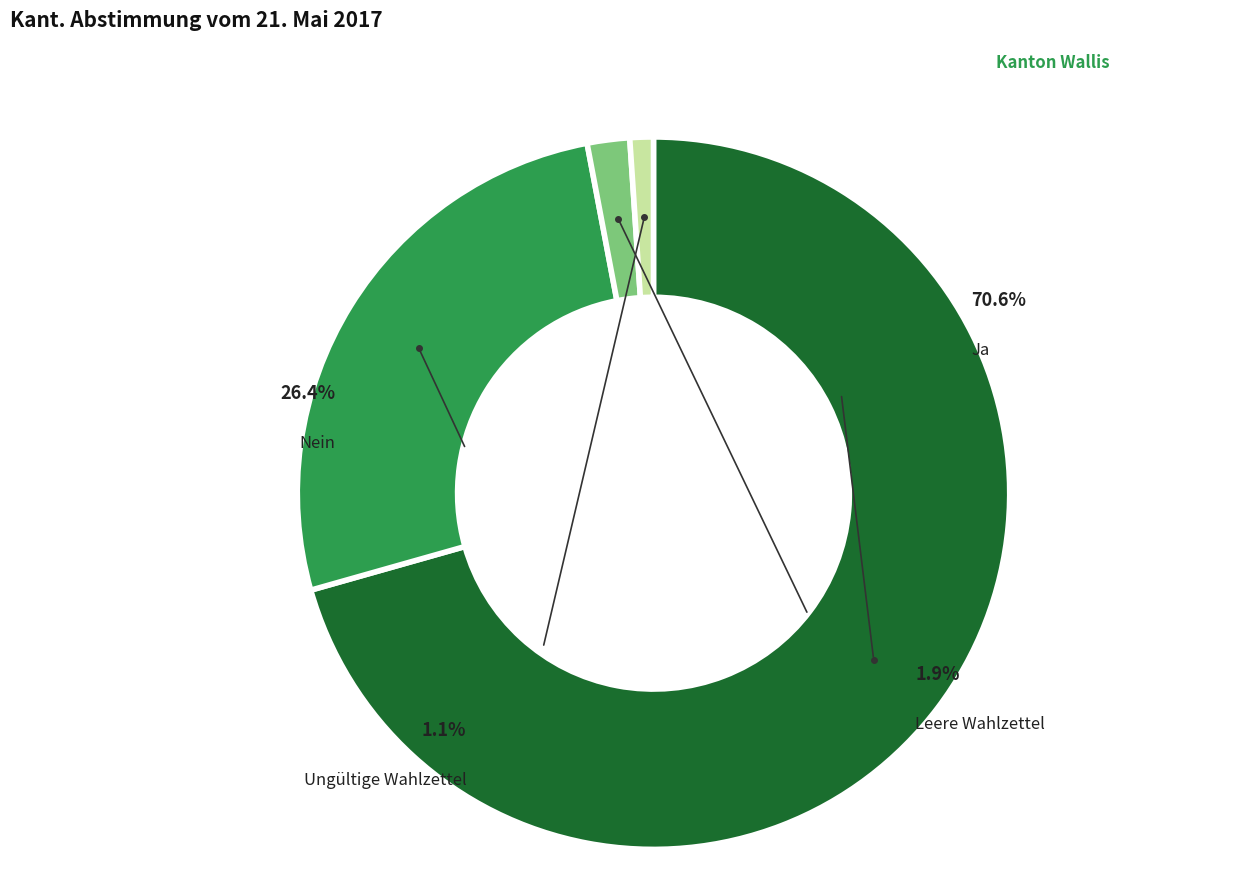

True or false: Ja accounts for 71% of the total.

True